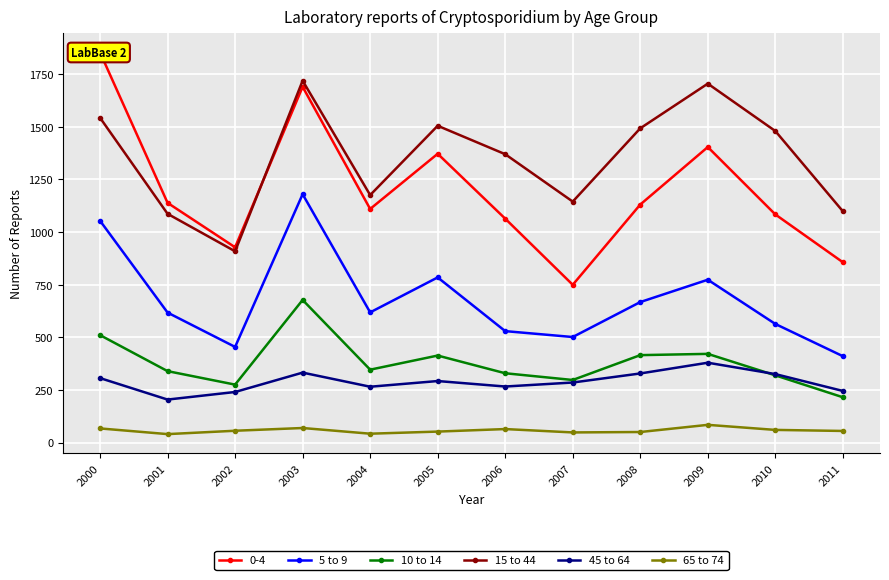

True or false: 10 to 14 and 45 to 64 cross at least once.

True